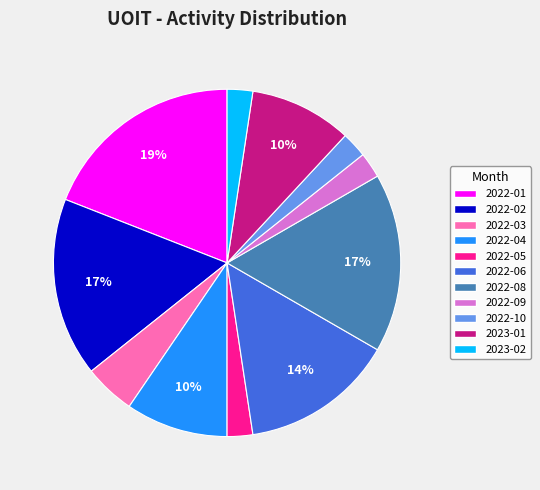

Which category has the biggest portion of the pie?

2022-01